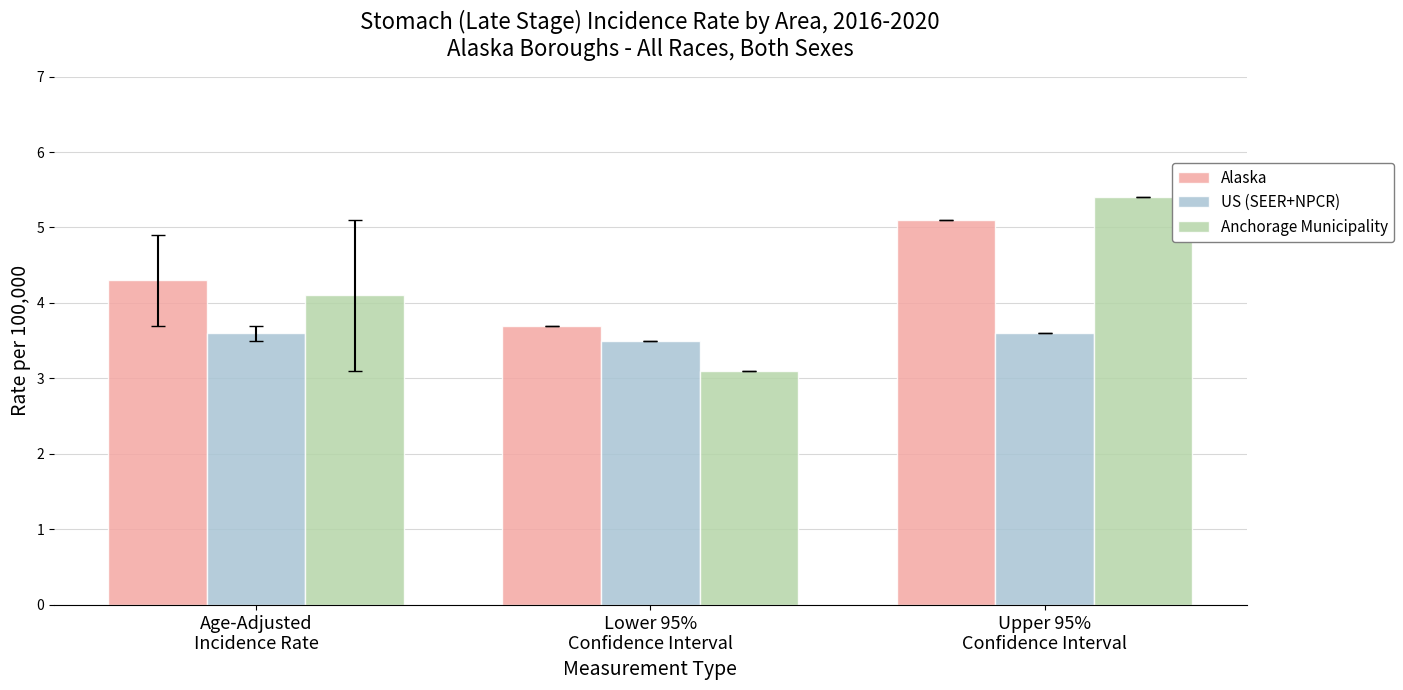

Count the US (SEER+NPCR) values in the range 3 to 4.

3